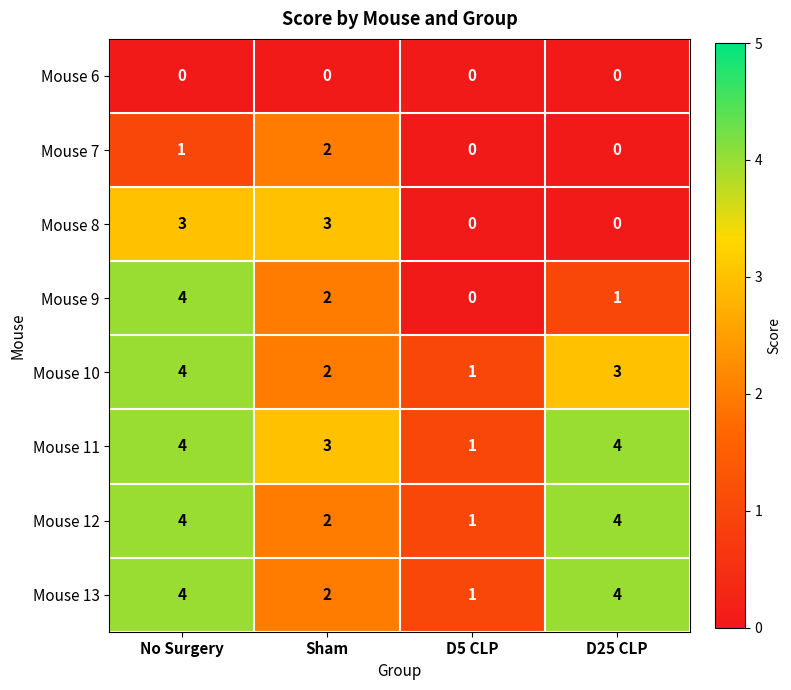

Which series has the widest spread of values?

Mouse 9